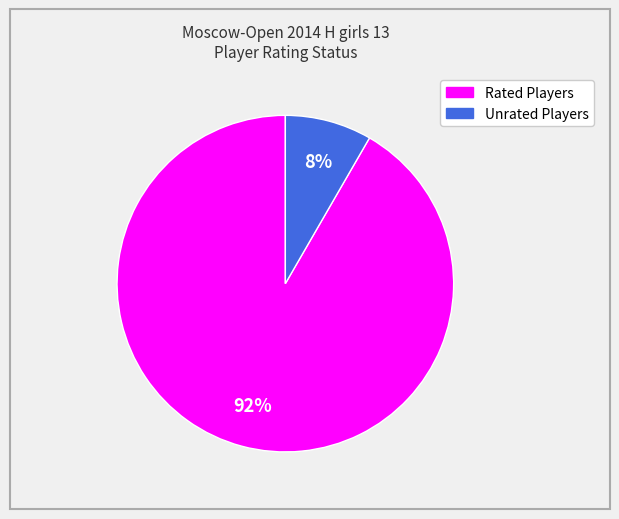

Is there a majority slice in this chart?

Yes